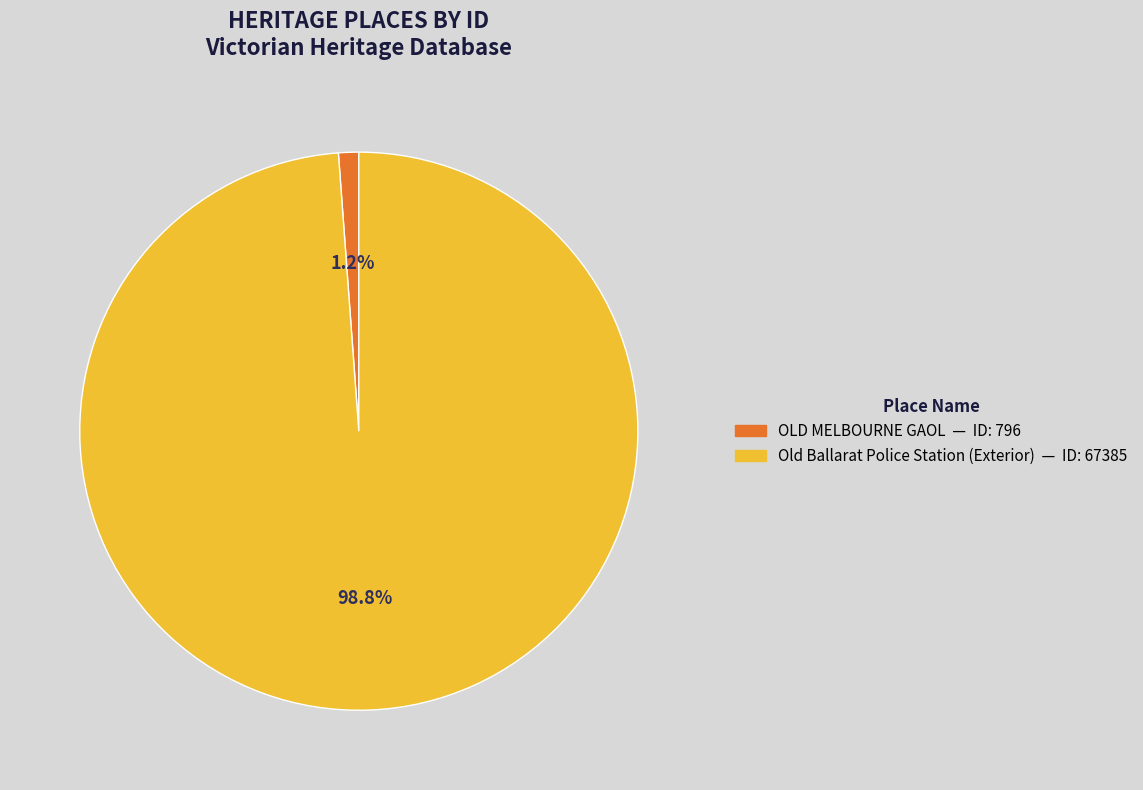

The OLD MELBOURNE GAOL slice represents 1% of the pie. True or false?

True